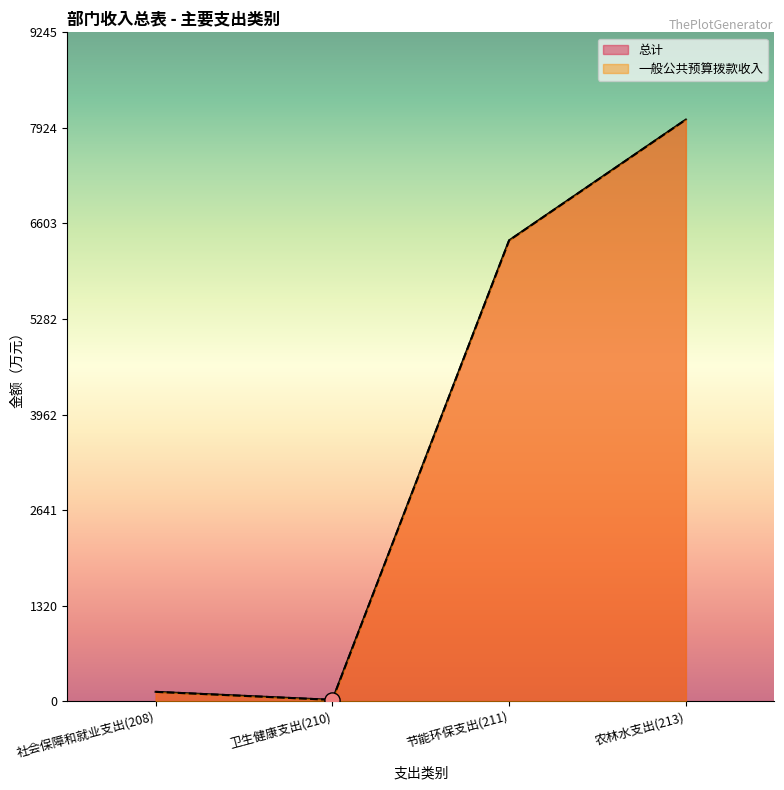

Which series has the widest spread of Y values?

总计